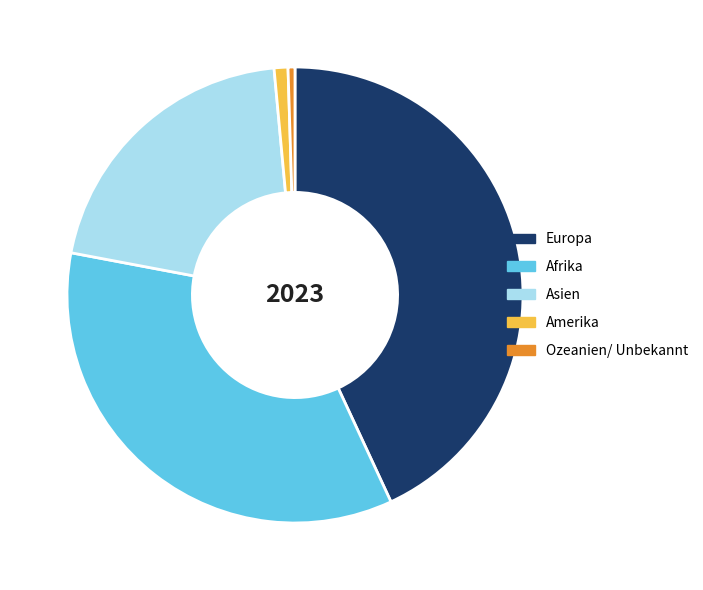

Between Ozeanien/ Unbekannt and Europa, which is larger?

Europa